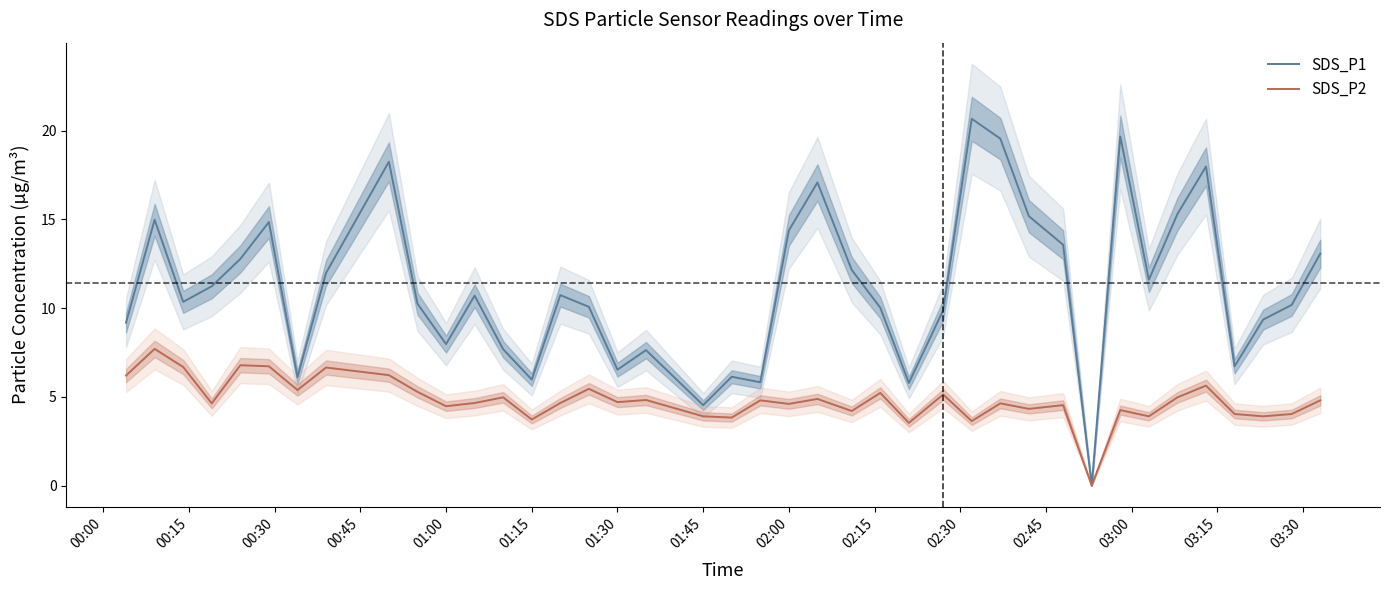

What is the difference between the second highest and second lowest values in the SDS_P2 series?

3.3